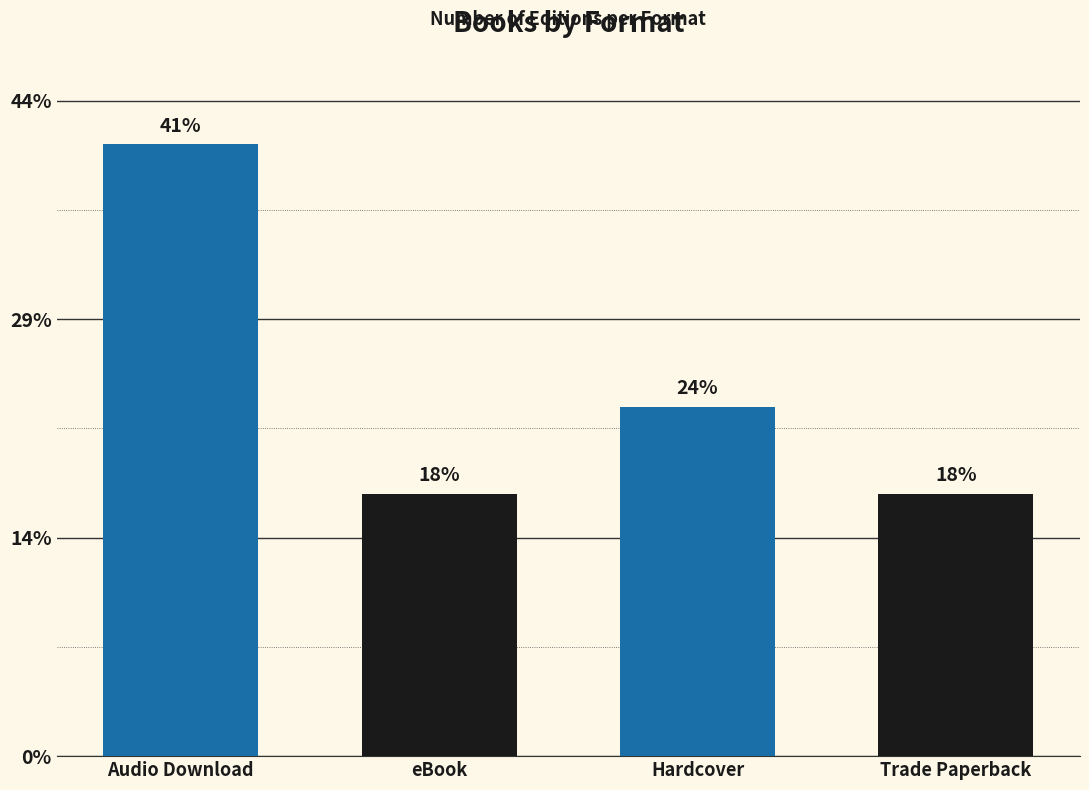

Are the bars horizontal?

No